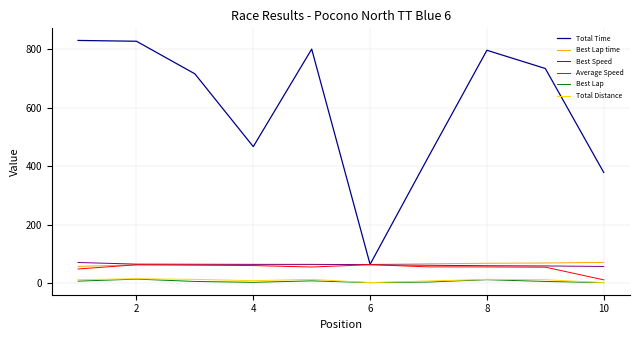

What is the difference between the maximum and minimum values in the Best Lap time series?

13.6